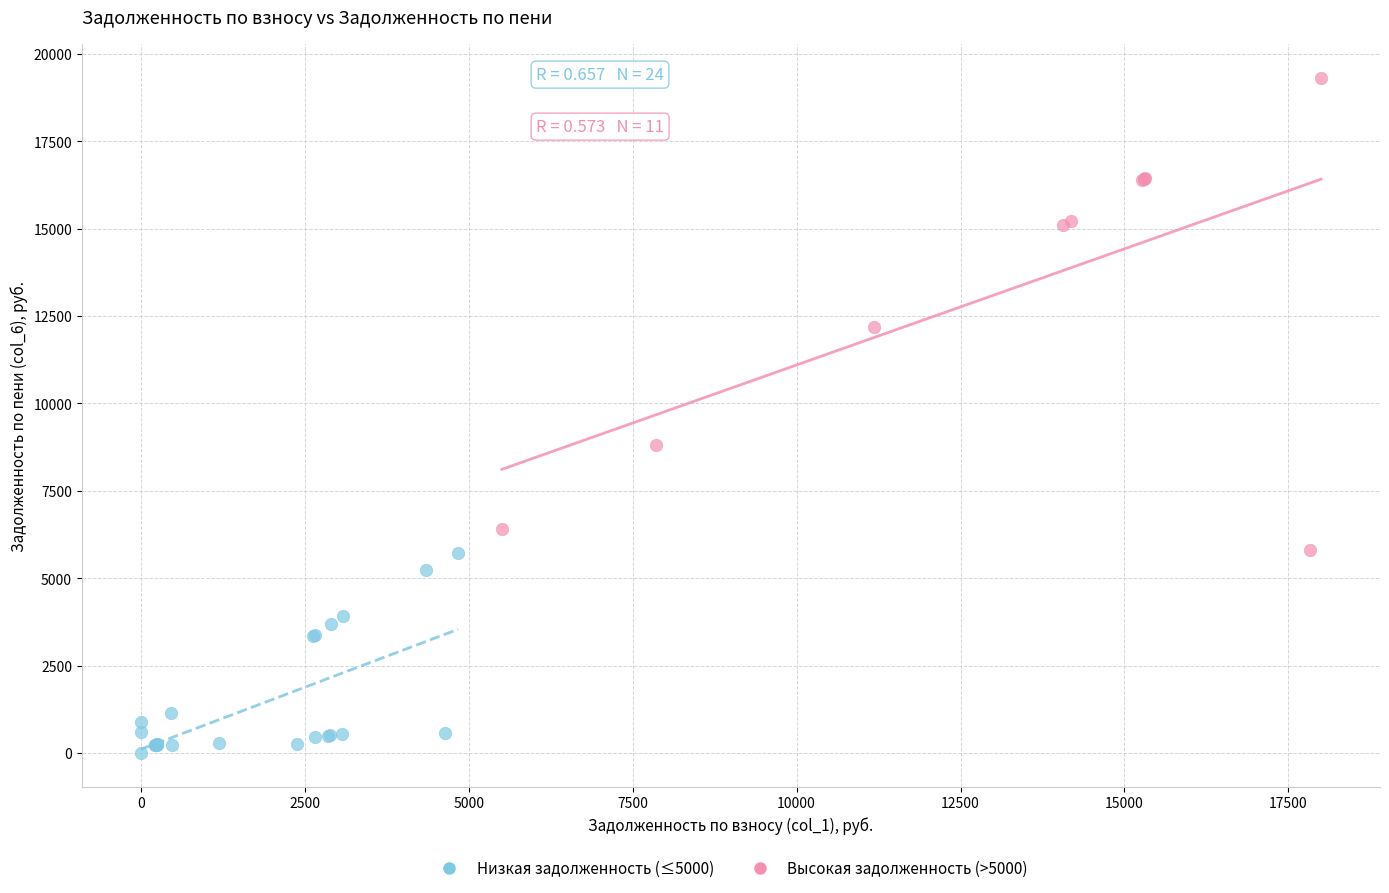

What are all the series names shown in the legend?

Низкая задолженность (≤5000), Высокая задолженность (>5000)